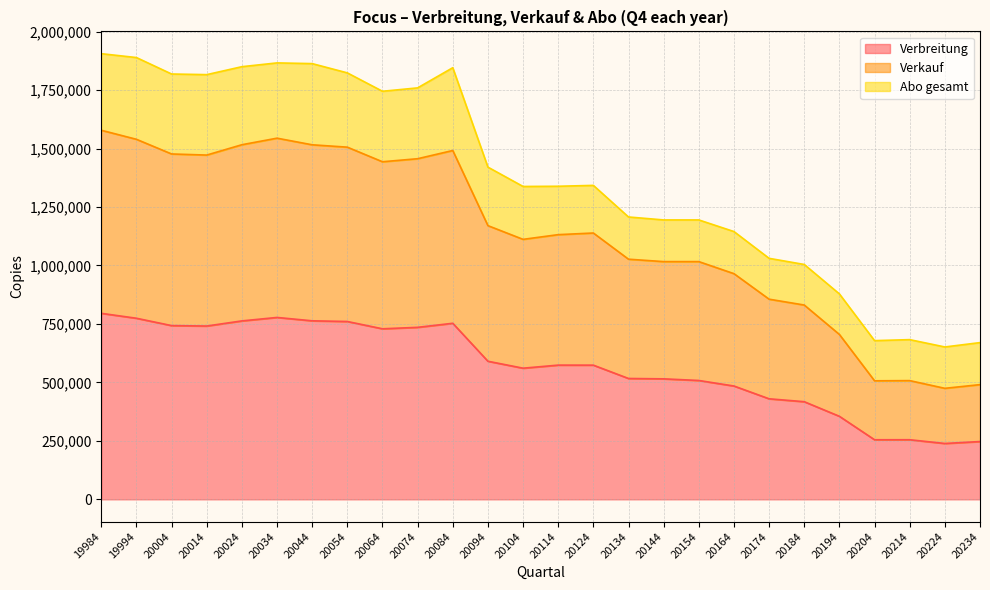

What is the highest value of the Verbreitung series?

795341